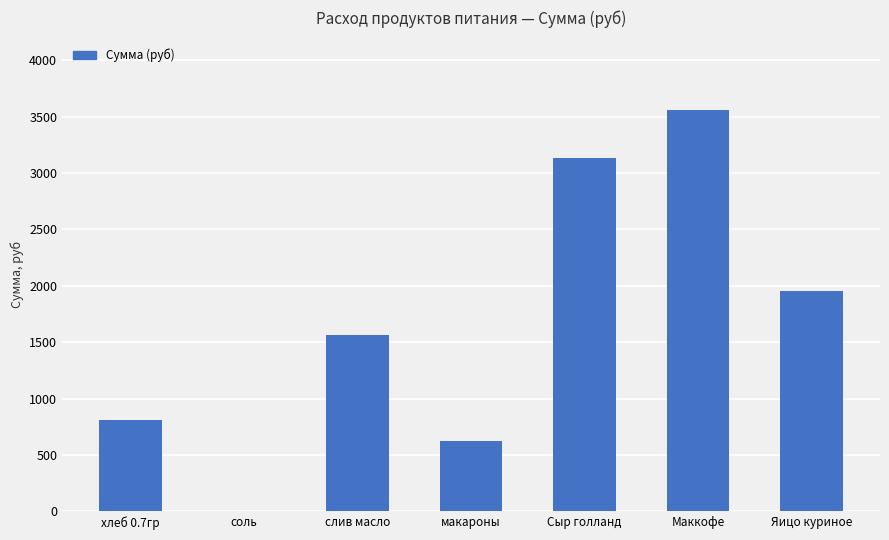

Reading left to right, list all the values displayed in this chart.

хлеб 0.7гр=813.7	соль=8.5	слив масло=1562.4	макароны=623.0	Сыр голланд=3132.8	Маккофе=3560.0	Яицо куриное=1958.0